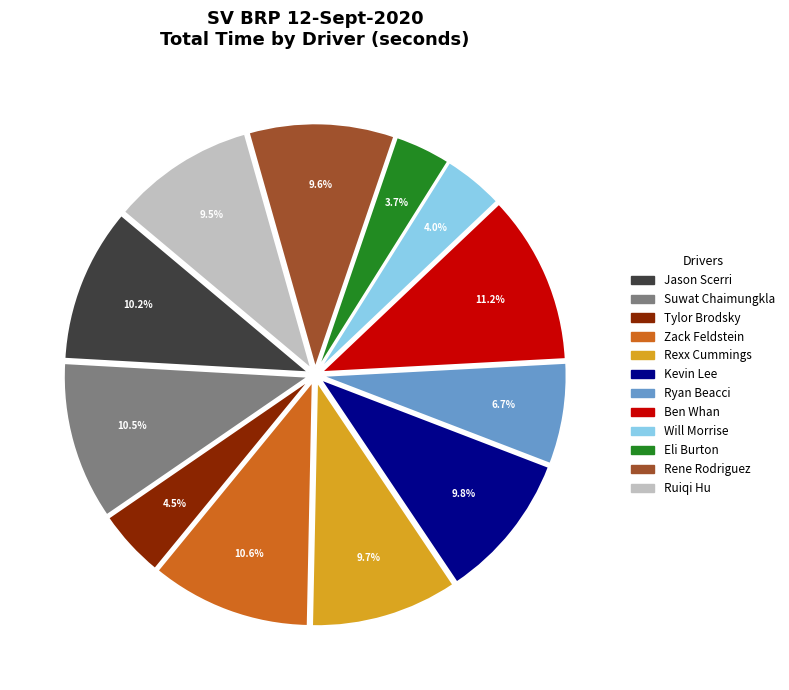

Between Ruiqi Hu and Ryan Beacci, which is larger?

Ruiqi Hu